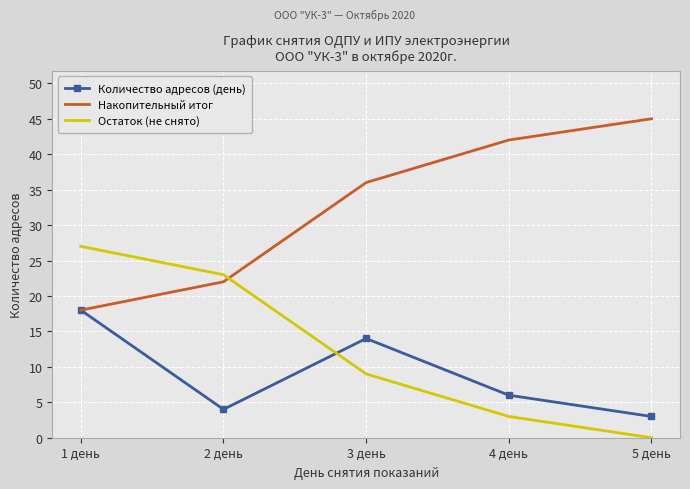

What position from the right is 2 день?

4